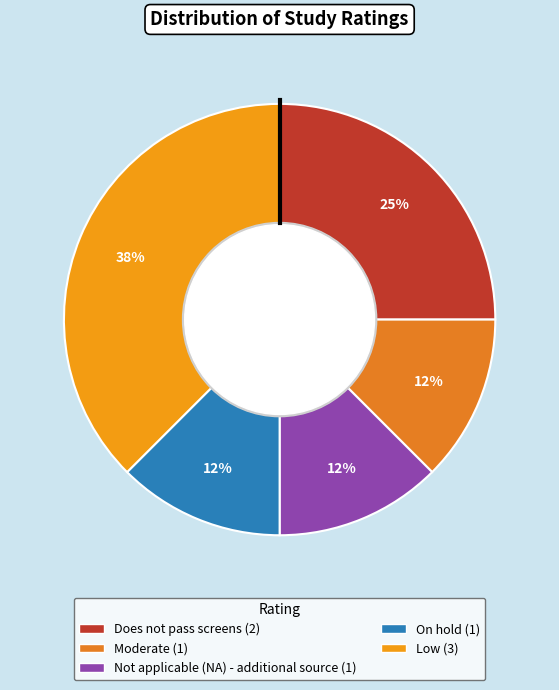

Rank the categories by value from highest to lowest.

Low, Does not pass screens, Moderate, Not applicable (NA) - additional source, On hold